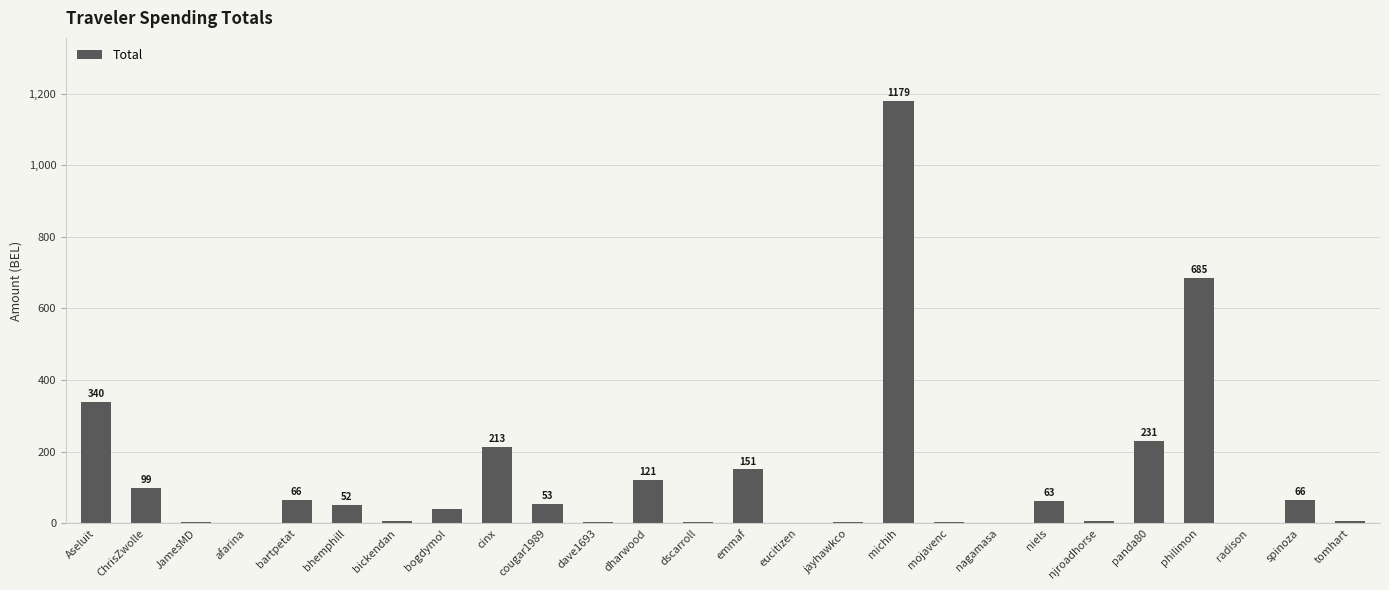

The value at philimon is 939.4. True or false?

False